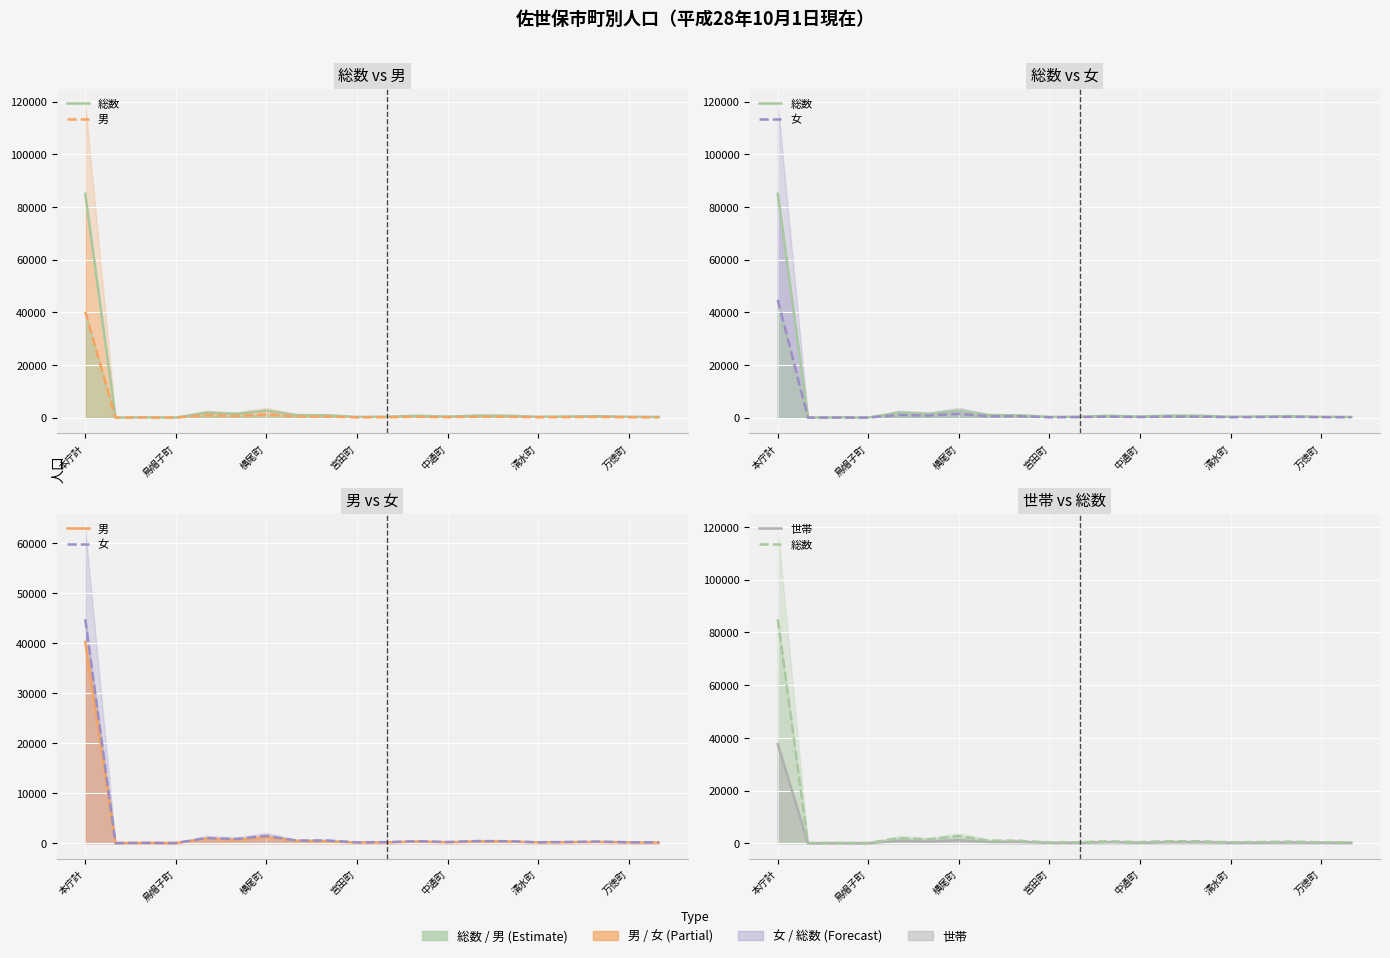

What is the label of the 20th point from the left?

19